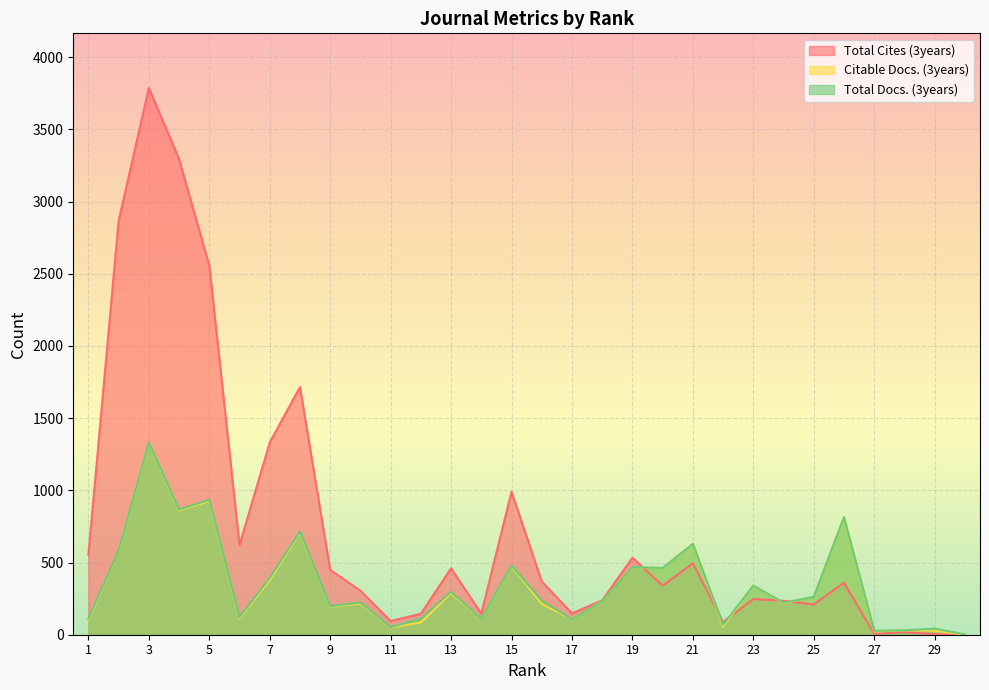

What is the value of the Total Docs. (3years) point at the 10th from the left?

223